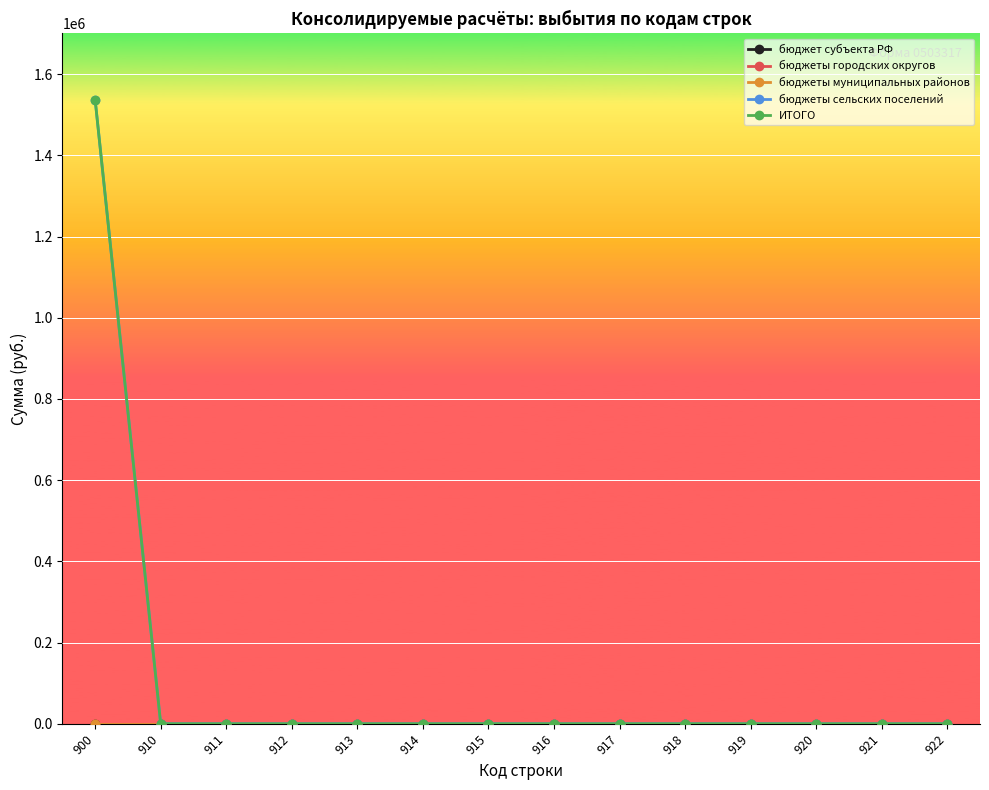

Which label corresponds to the smallest value in the chart?

900